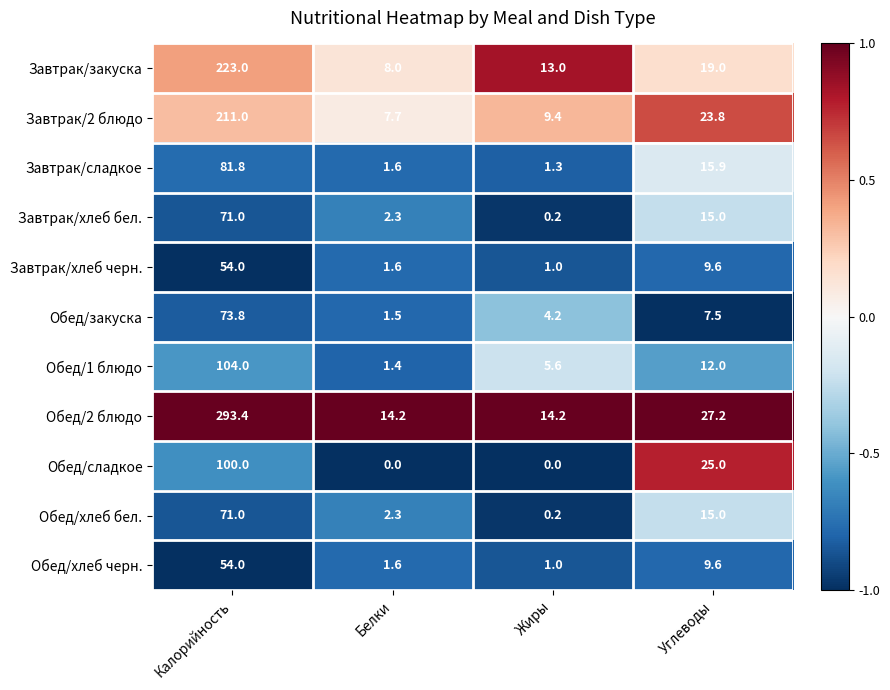

What is the sum of the Завтрак/2 блюдо values at Белки and Калорийность?

218.7